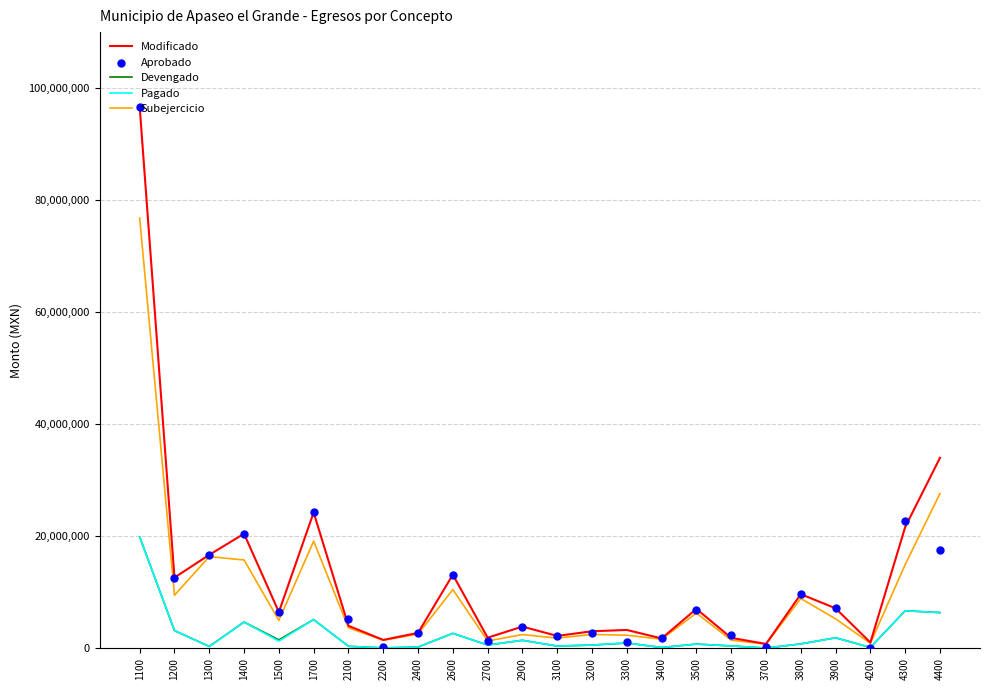

Which series has the widest spread of Y values?

Aprobado